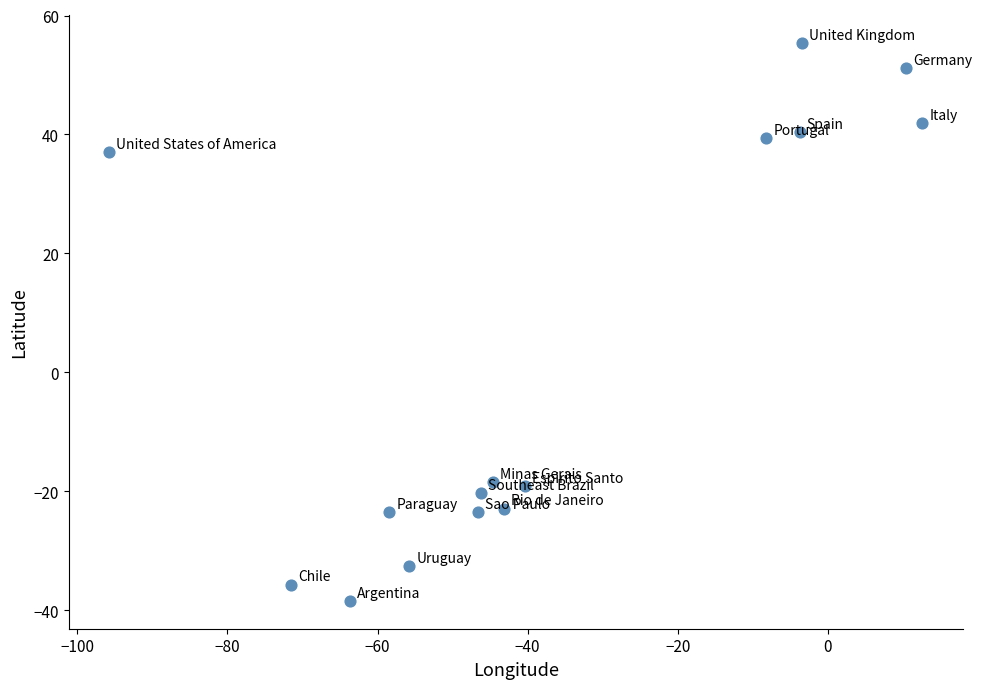

What is the range of Y values (max minus min)?

93.8